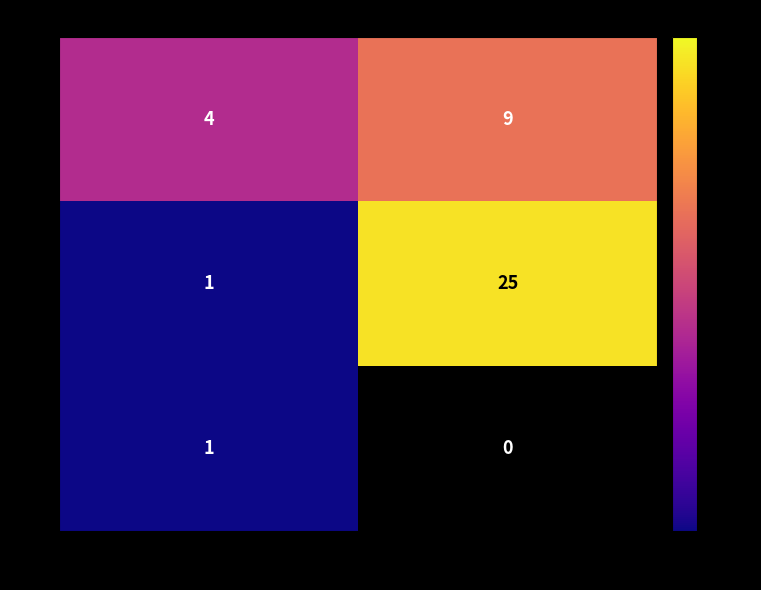

Rank the series by their average value, from lowest to highest.

F3, F1, F2